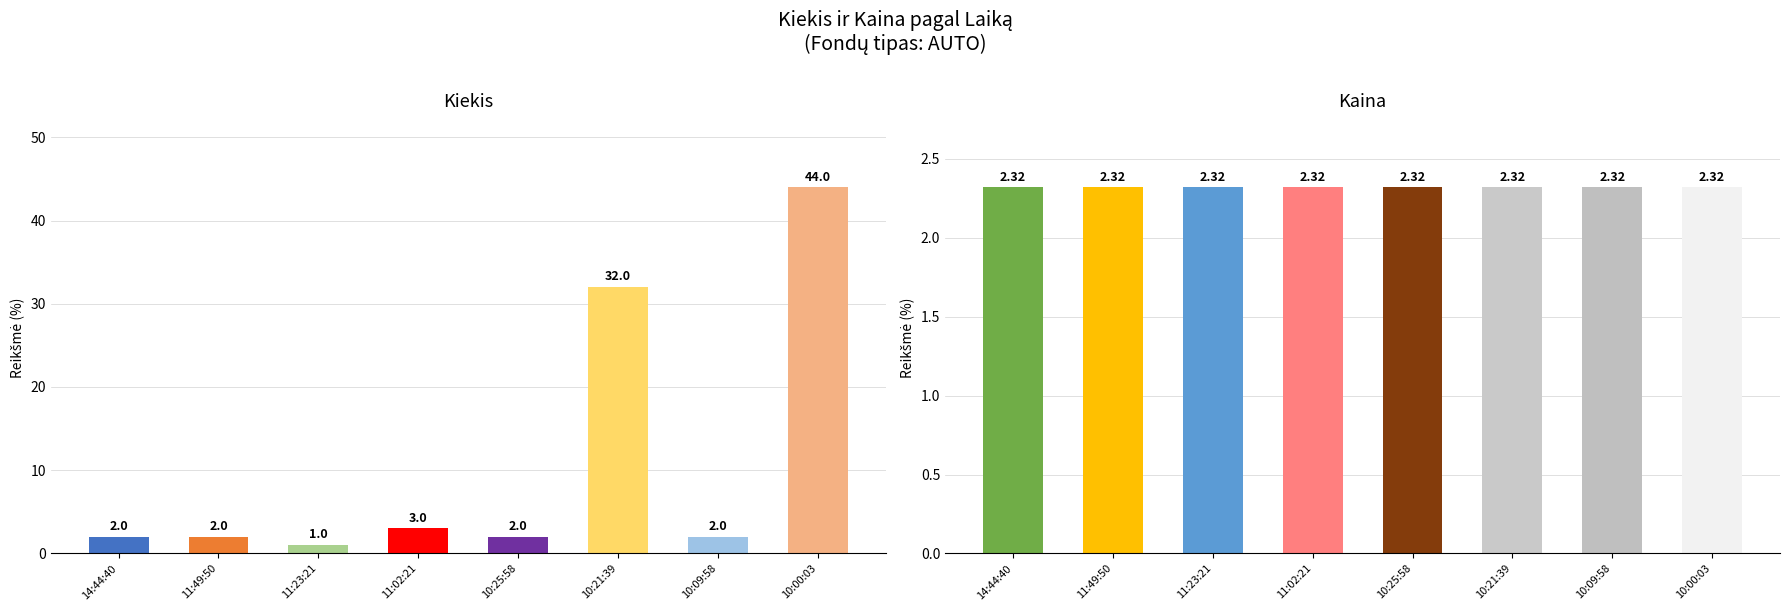

The Kiekis series shows 32.0 at 10:21:39. True or false?

True